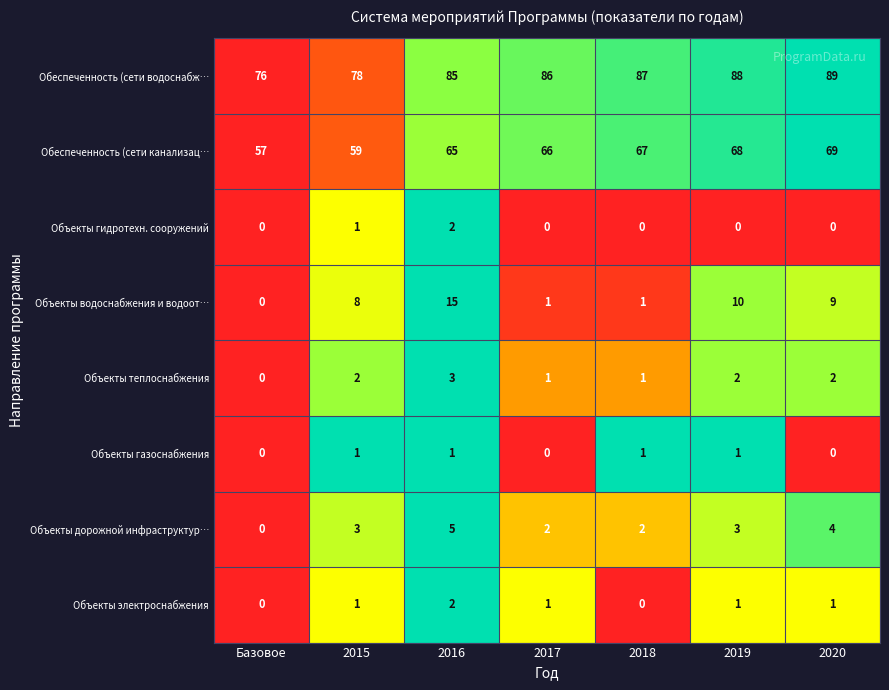

Where is Объекты водоснабжения и водоот… nearest to the value 7?

2015